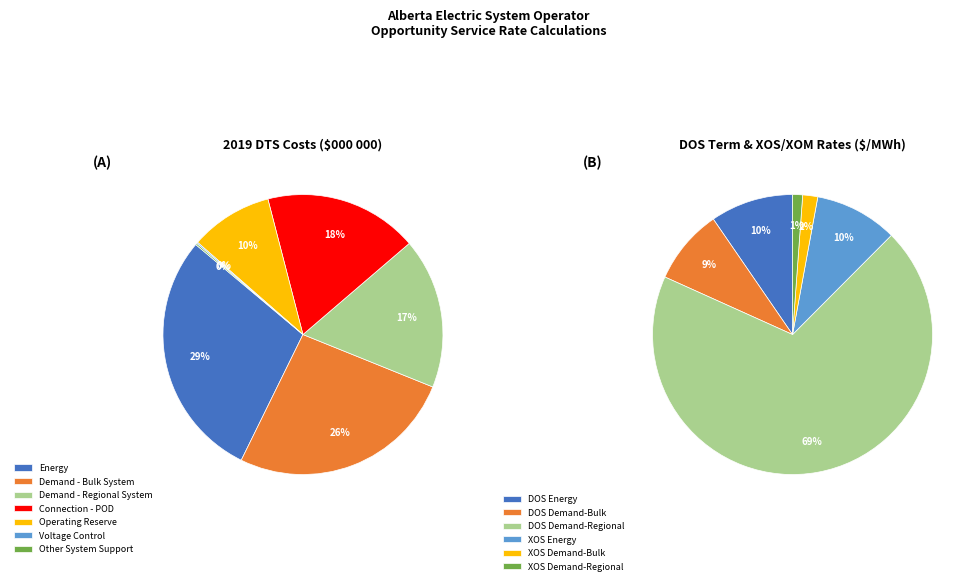

How many slices are in this pie chart?

7